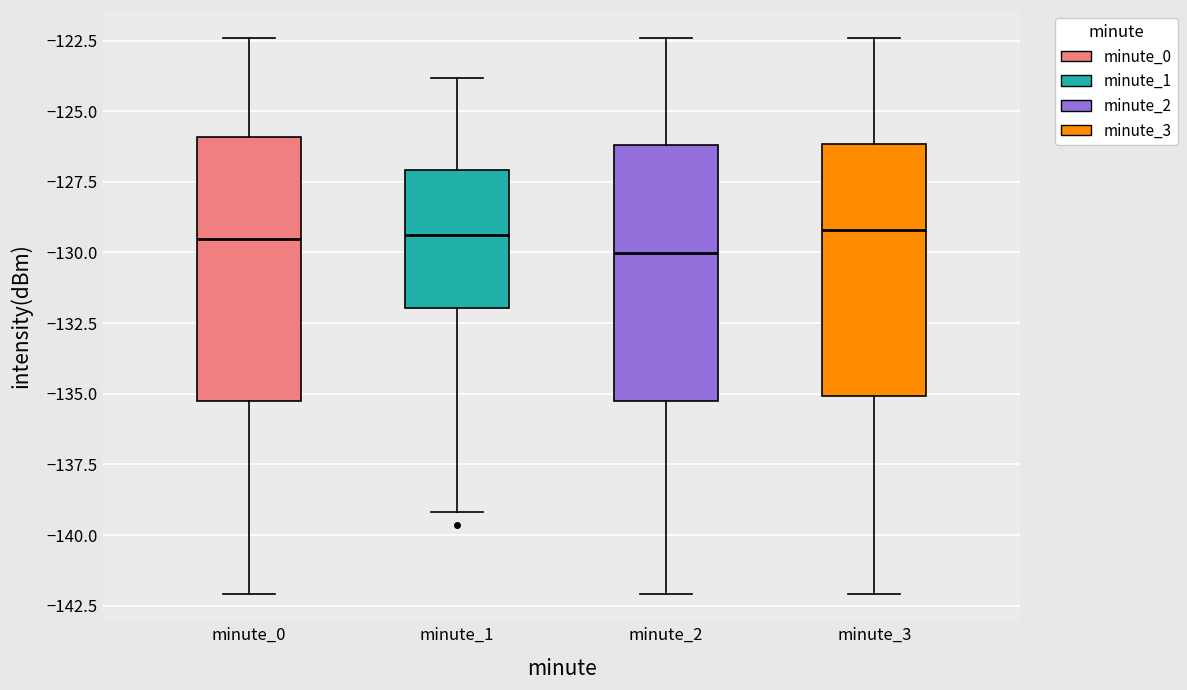

Where is the lower edge of the box for minute_0 on the y-axis? The values are not printed on the chart, so give them approximately, as read against the axis.

-135.0